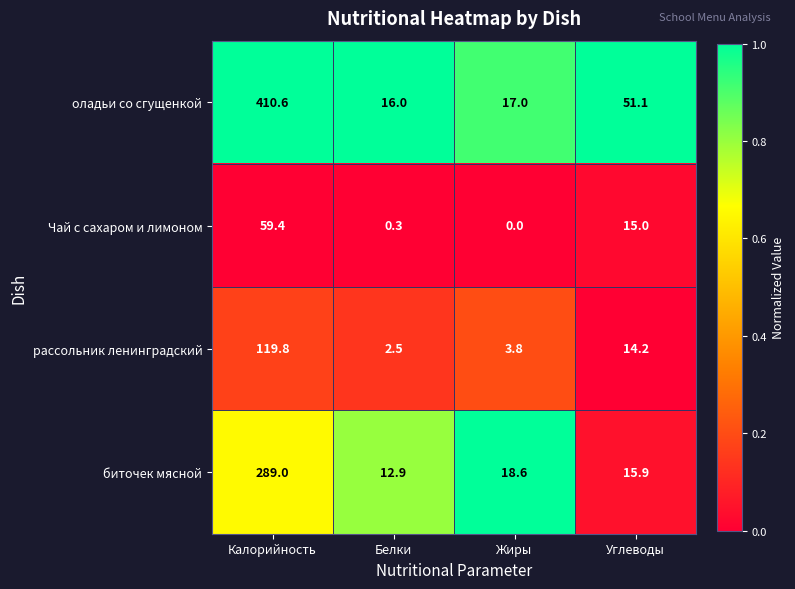

The оладьи со сгущенкой series shows 410.6 at Калорийность. True or false?

True